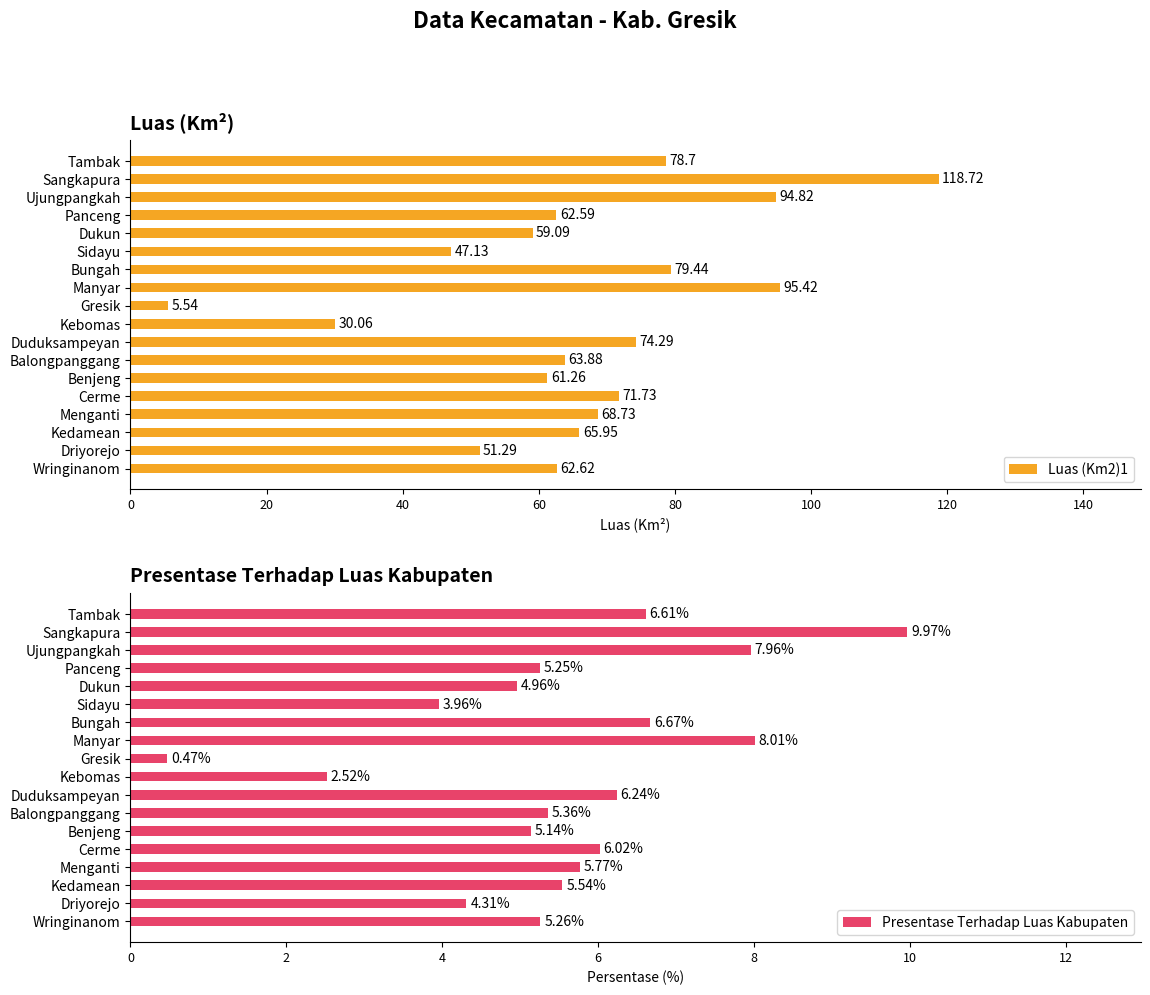

At which label is Luas (Km2)1 closest to 62?

Panceng